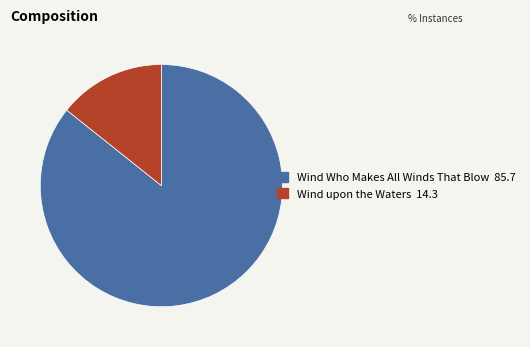

Between Wind upon the Waters and Wind Who Makes All Winds That Blow, which is larger?

Wind Who Makes All Winds That Blow